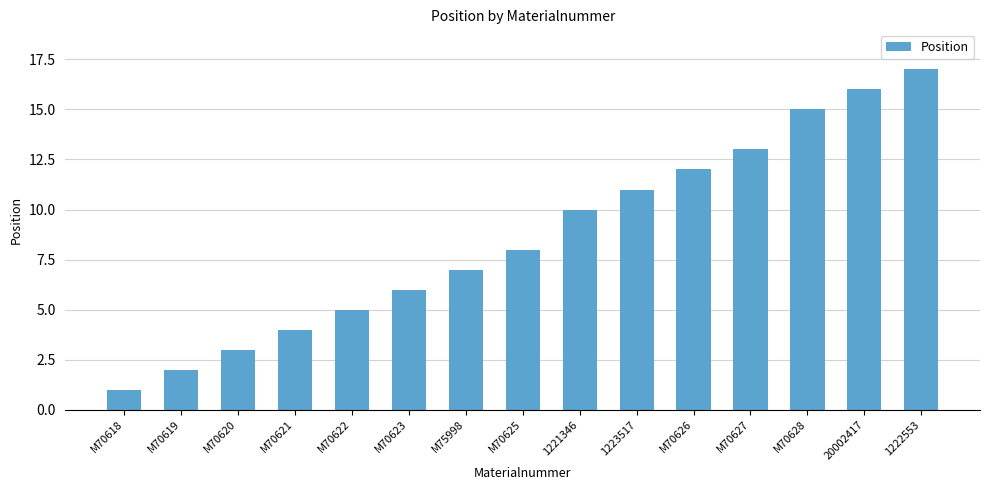

Which has a higher value, 1221346 or M70621?

1221346